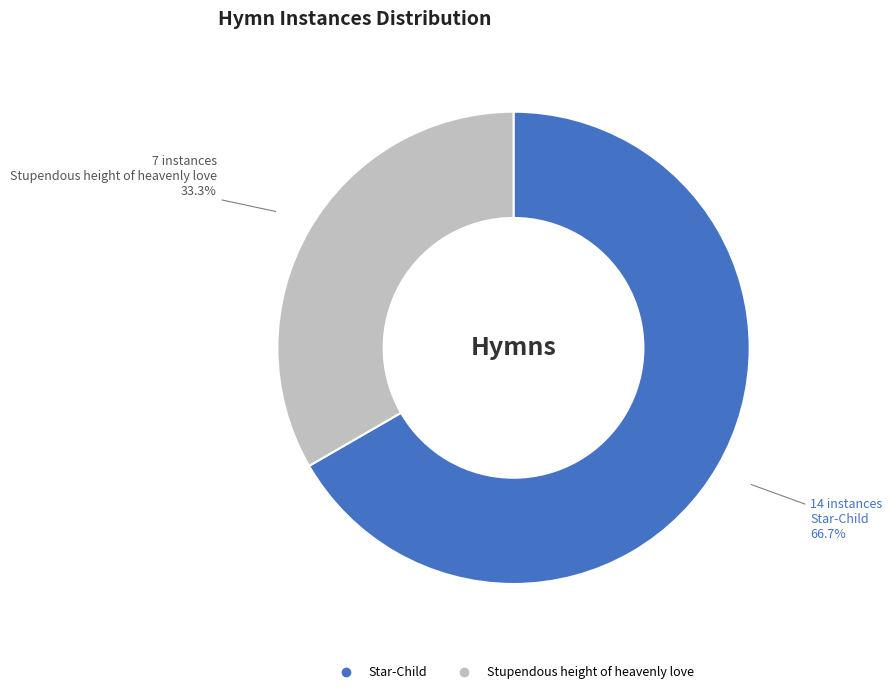

What is the ratio of the value at Stupendous height of heavenly love to the value at Star-Child?

0.5